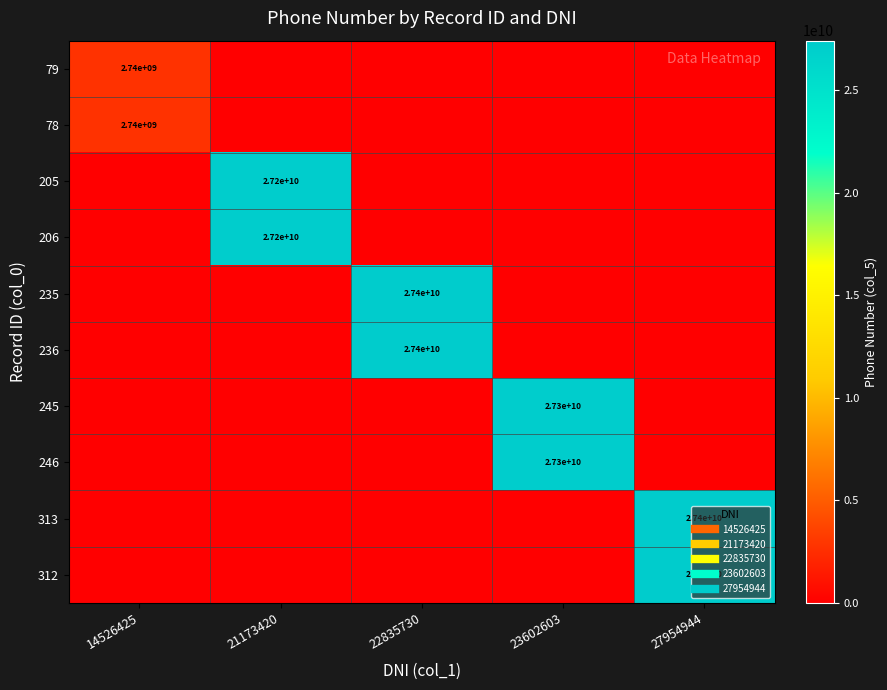

Count the number of categories in the chart.

5